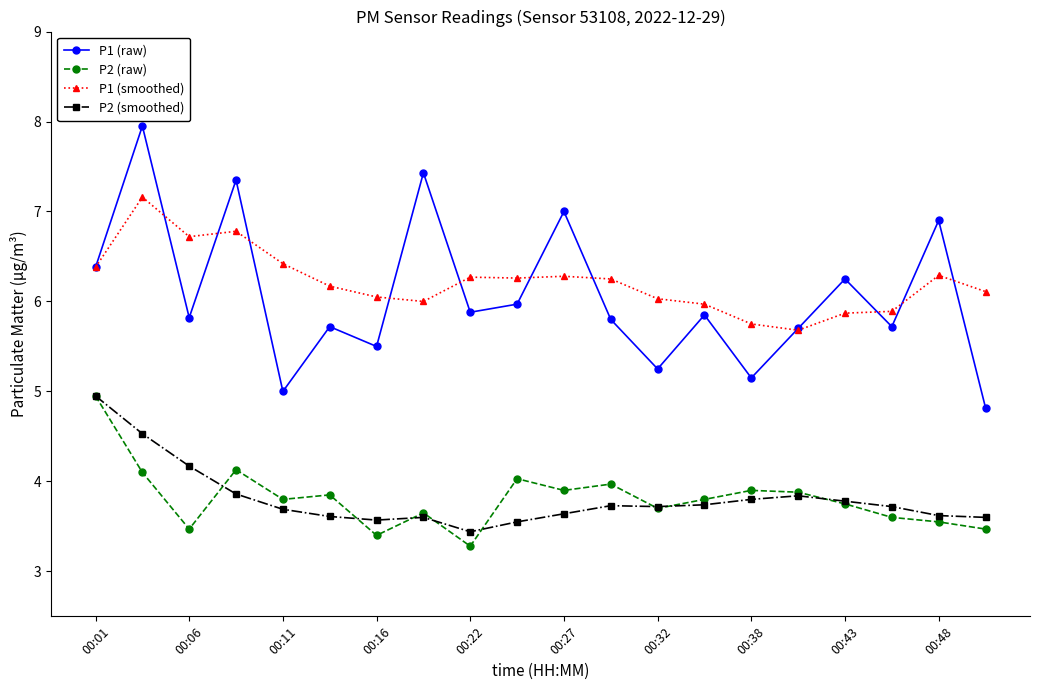

What is the value of the P1 (raw) point at the 7th from the left?

5.5